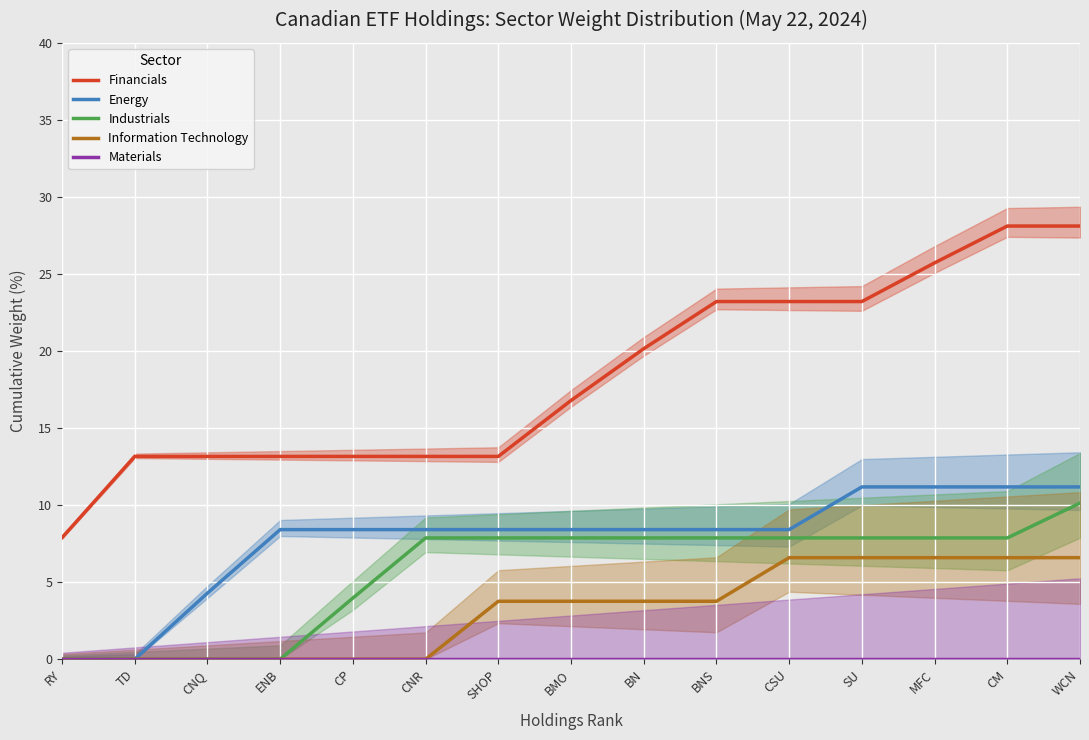

The value of Information Technology at WCN is 2.1. True or false?

False